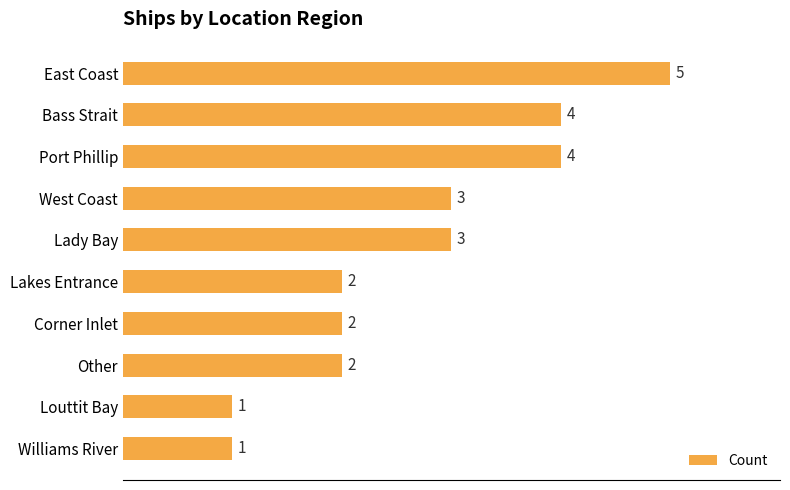

What value does the data have at East Coast?

5